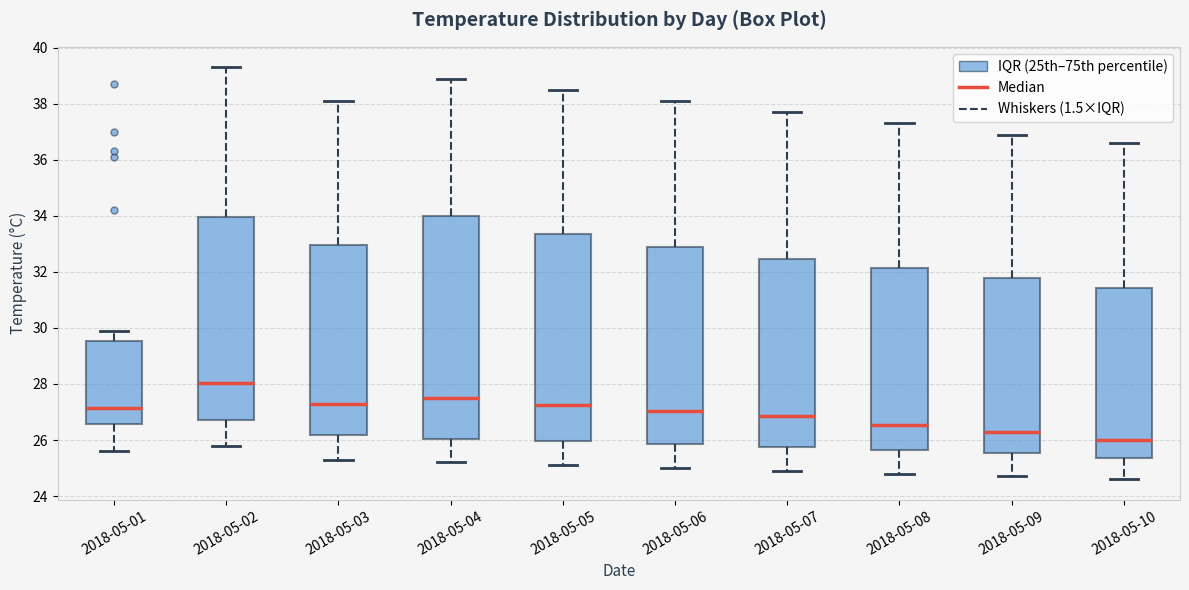

Reading left to right, read every box against the y-axis: the position of its median line, the range the box covers, and the ends of its whiskers. The values are not printed on the chart, so give them approximately, as read against the axis.

2018-05-01: median 27.2, box 26.6 to 29.6, whiskers 25.6 to 30.0
2018-05-02: median 28.0, box 26.8 to 34.0, whiskers 25.8 to 39.4
2018-05-03: median 27.4, box 26.2 to 33.0, whiskers 25.4 to 38.2
2018-05-04: median 27.6, box 26.0 to 34.0, whiskers 25.2 to 39.0
2018-05-05: median 27.2, box 26.0 to 33.4, whiskers 25.2 to 38.6
2018-05-06: median 27.0, box 25.8 to 33.0, whiskers 25.0 to 38.2
2018-05-07: median 26.8, box 25.8 to 32.4, whiskers 25.0 to 37.8
2018-05-08: median 26.6, box 25.6 to 32.2, whiskers 24.8 to 37.4
2018-05-09: median 26.4, box 25.6 to 31.8, whiskers 24.8 to 37.0
2018-05-10: median 26.0, box 25.4 to 31.4, whiskers 24.6 to 36.6